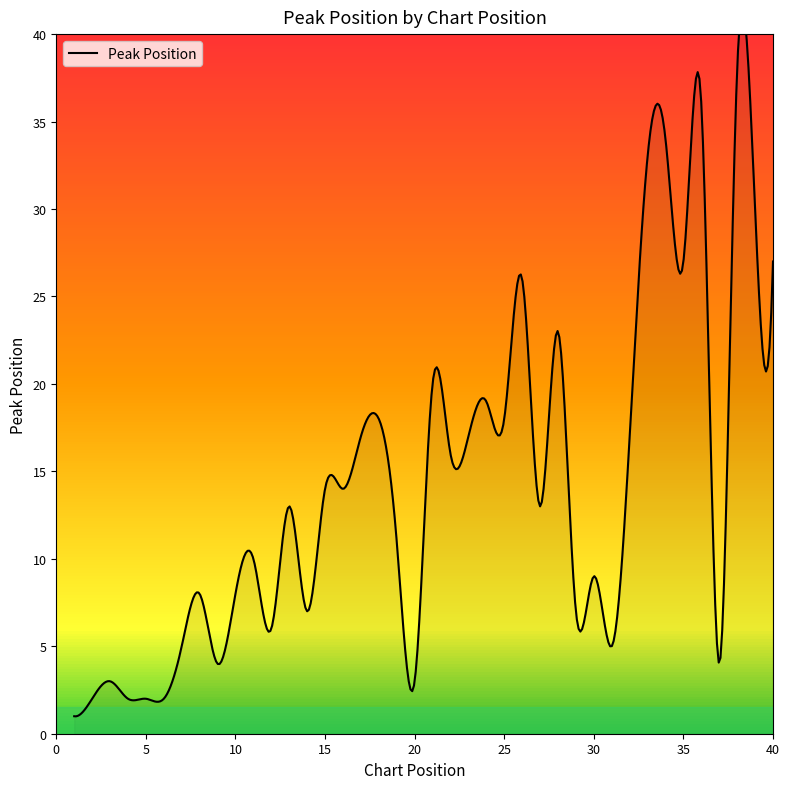

Which category has the highest value across all series?

38